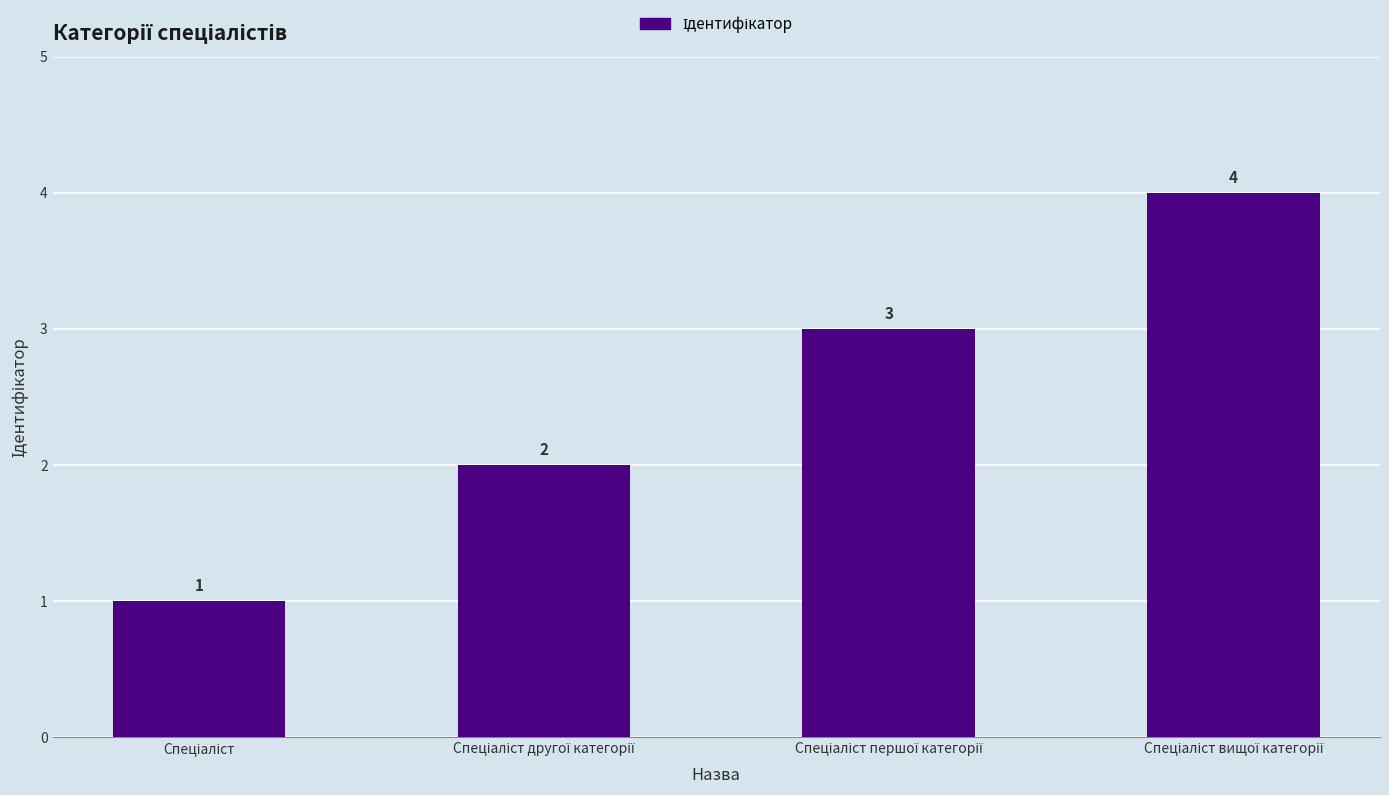

What is the value of the 1st bar from the left?

1